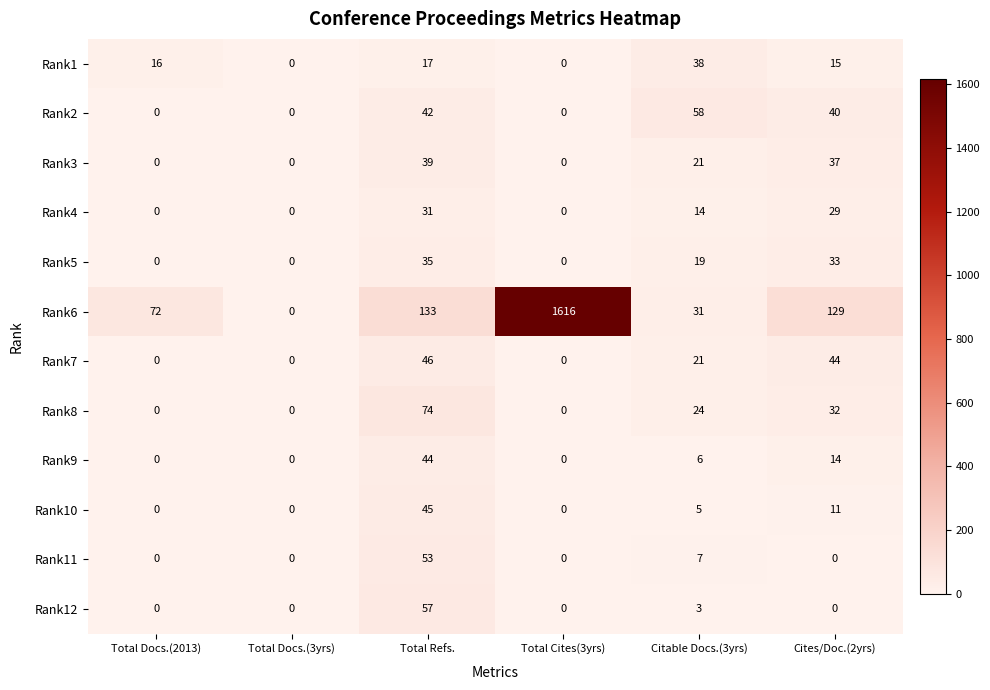

How many distinct data groups are displayed?

12